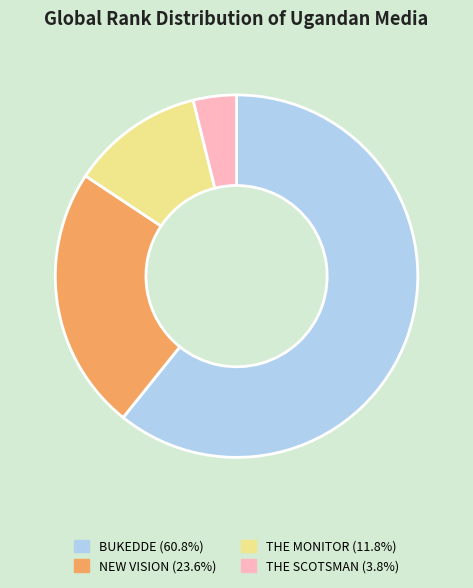

How many segments does this pie chart have?

4